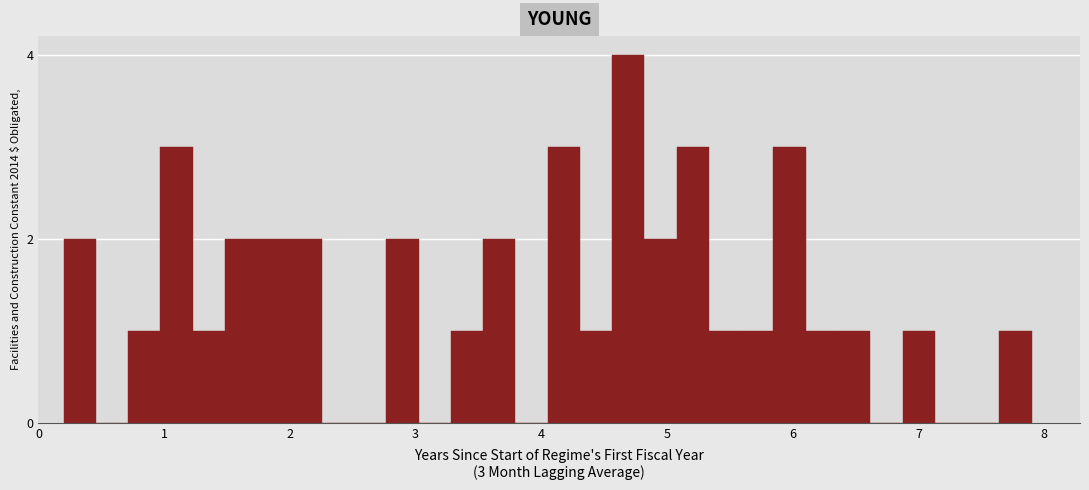

Around what value on the x-axis is the tallest bar? Give the approximate position of its centre, as read against the axis.

4.7